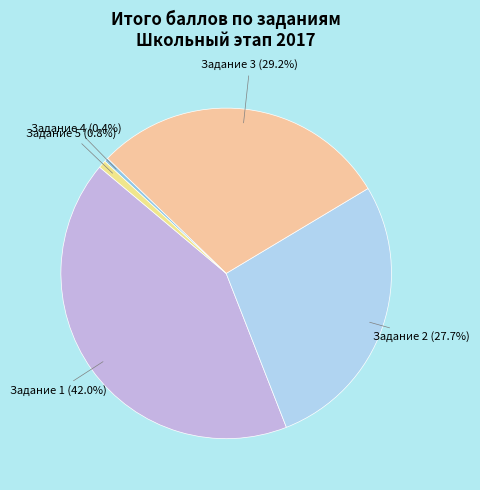

Is Задание 5 the majority of the pie?

No